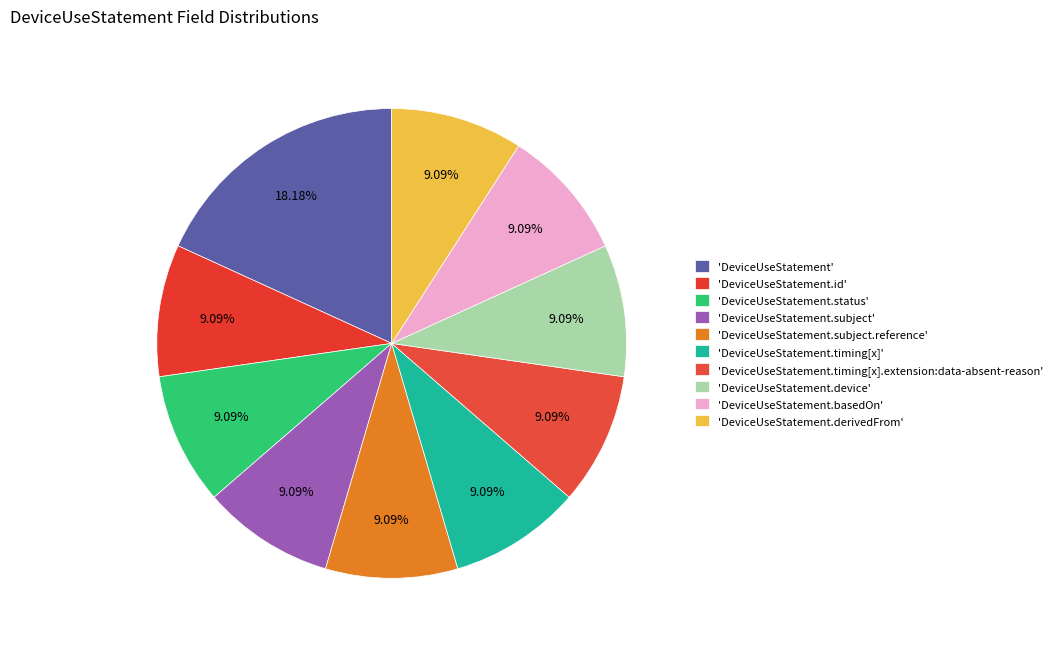

How many slices are in this pie chart?

10